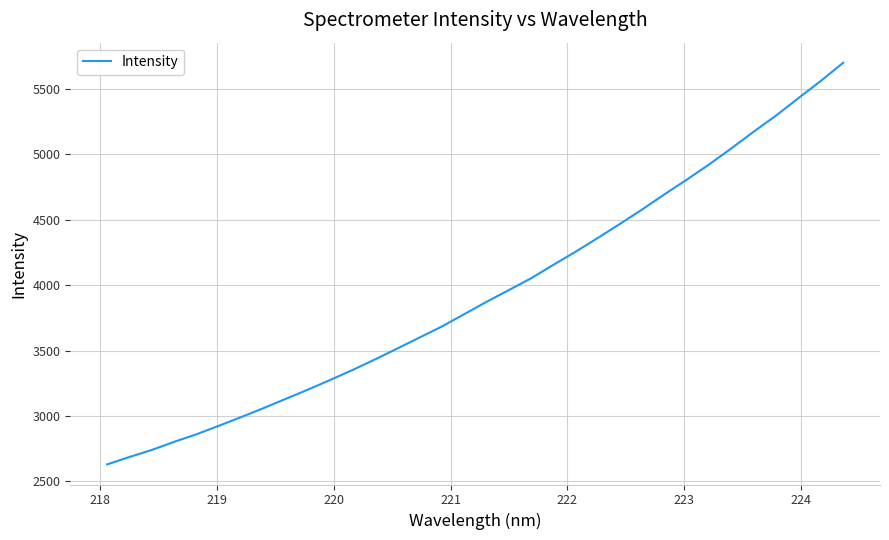

What is the smallest value displayed?

2630.2